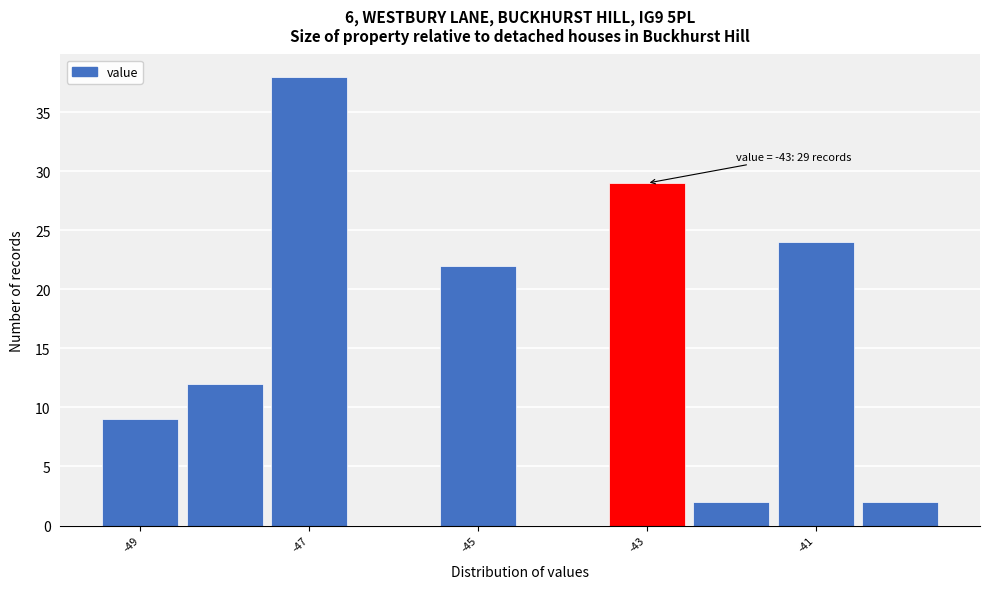

Which range on the x-axis has the tallest bar?

-47.5 to -46.5